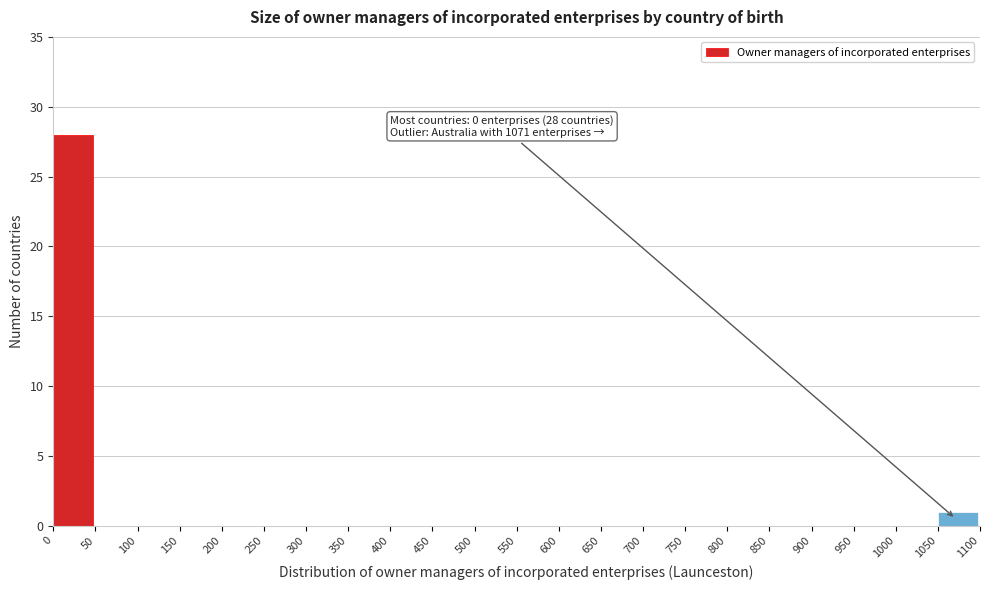

Which range on the x-axis has the tallest bar?

0 to 50